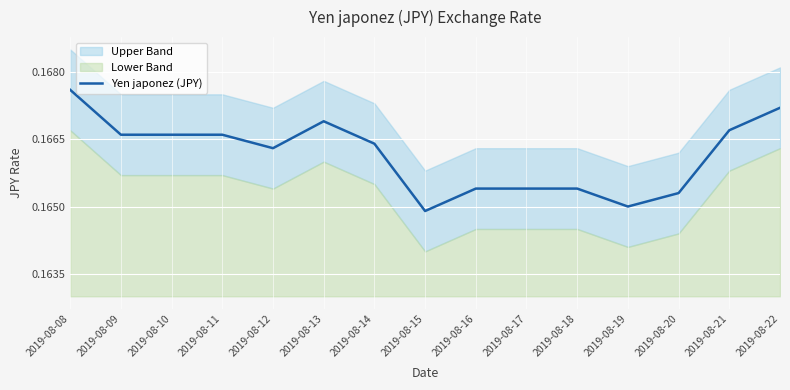

List the labels in order of value, smallest first.

2019-08-15, 2019-08-19, 2019-08-20, 2019-08-16, 2019-08-17, 2019-08-18, 2019-08-12, 2019-08-14, 2019-08-09, 2019-08-10, 2019-08-11, 2019-08-21, 2019-08-13, 2019-08-22, 2019-08-08